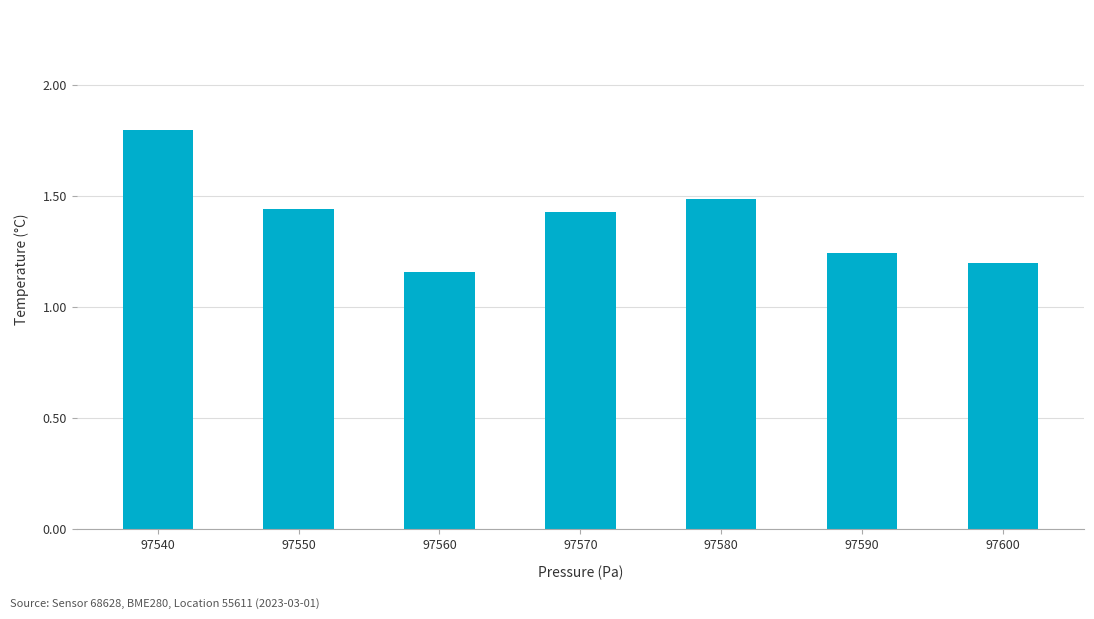

The chart shows a value of 1.2 at 97560. True or false?

True